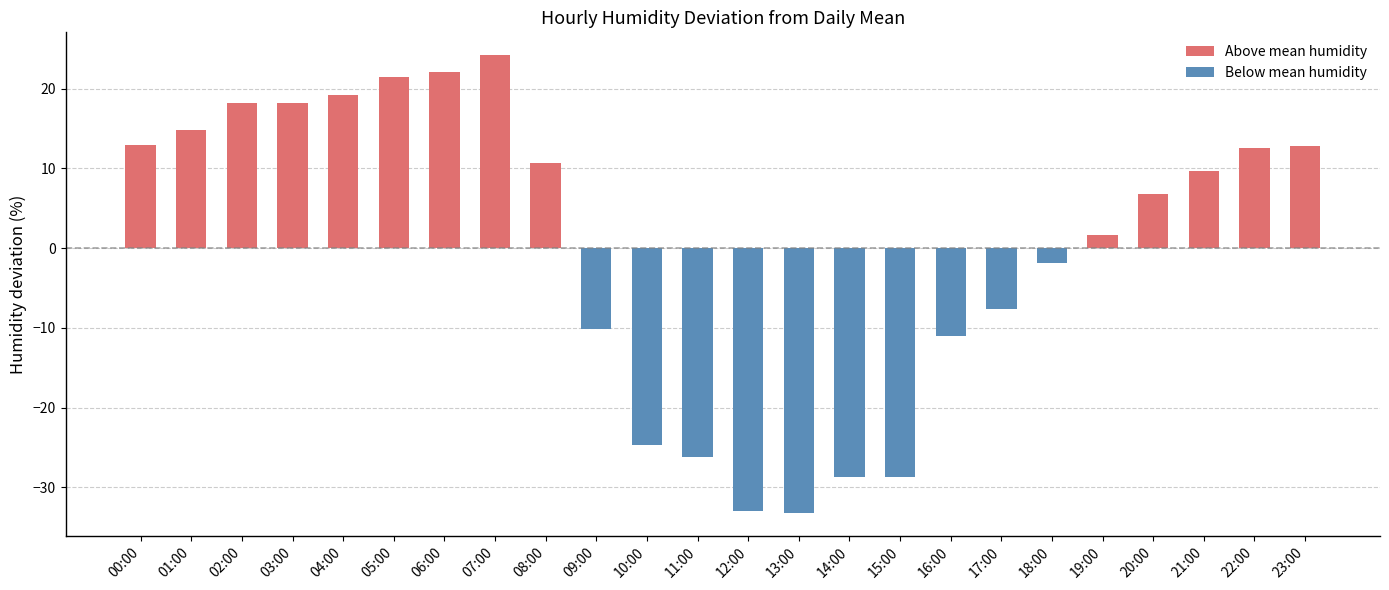

At which category is the sum across all series the highest?

07:00